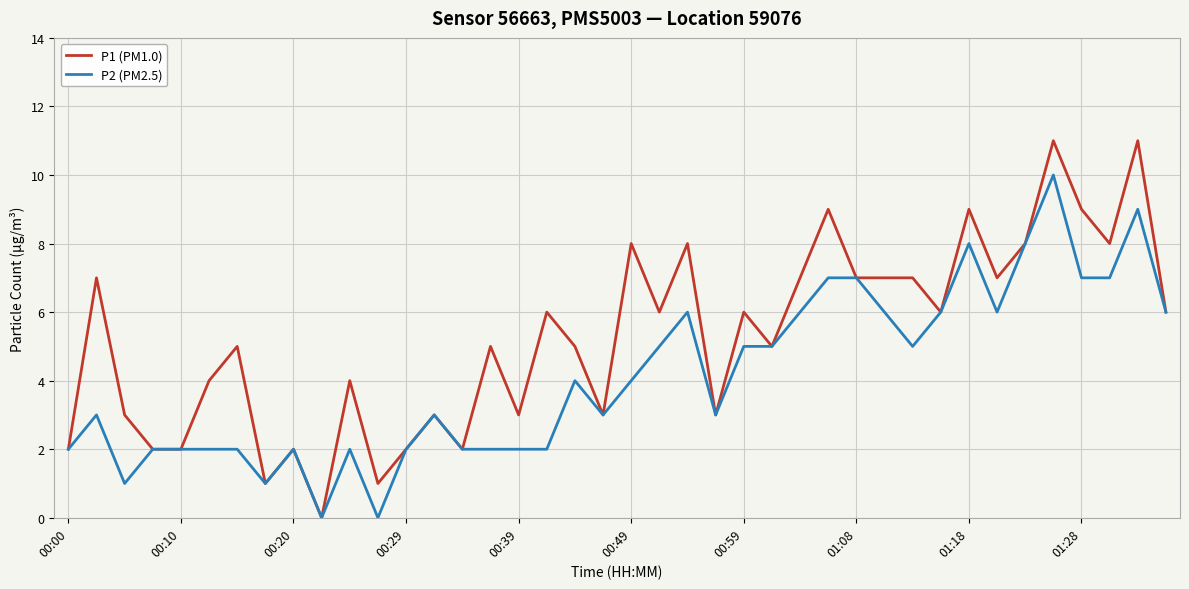

List the series in order of their overall mean, highest first.

P1 (PM1.0), P2 (PM2.5)